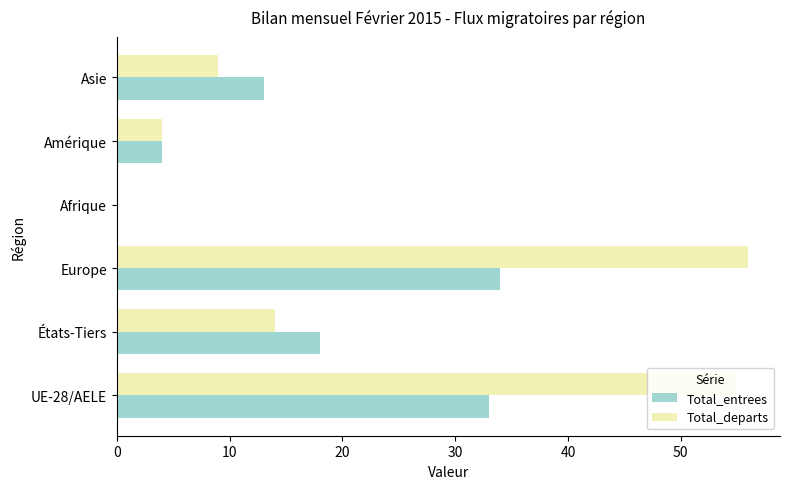

Read the Total_departs value at Asie.

9